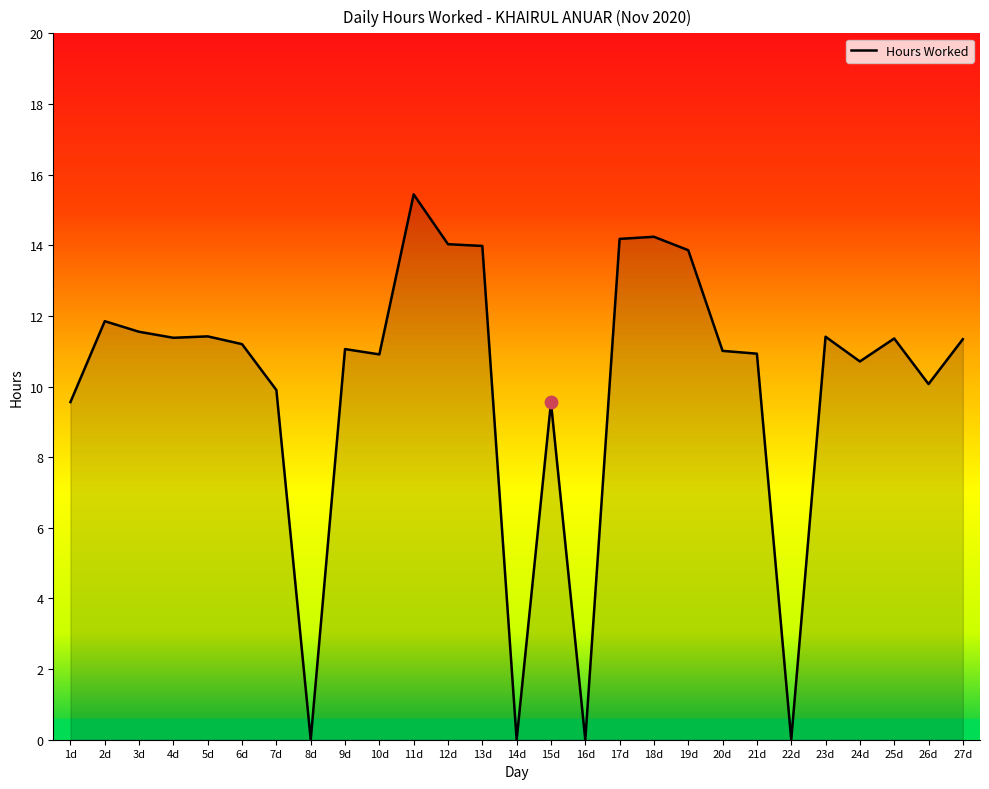

Approximately how many times larger is the value at 21d compared to 5d?

1.0